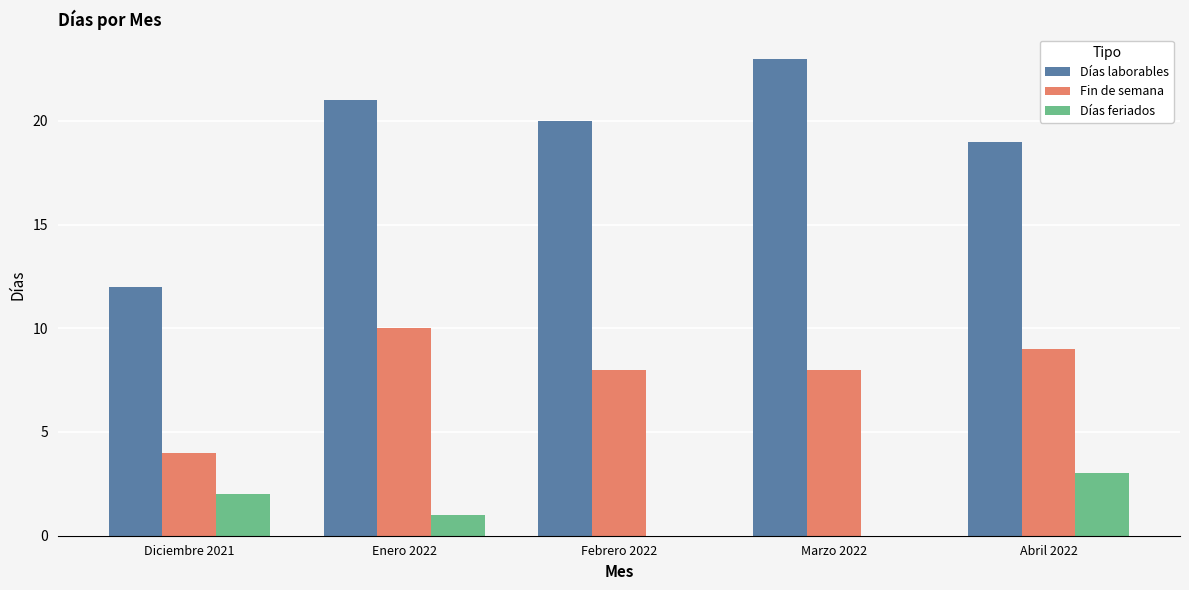

What is the total value across all series at Marzo 2022?

31